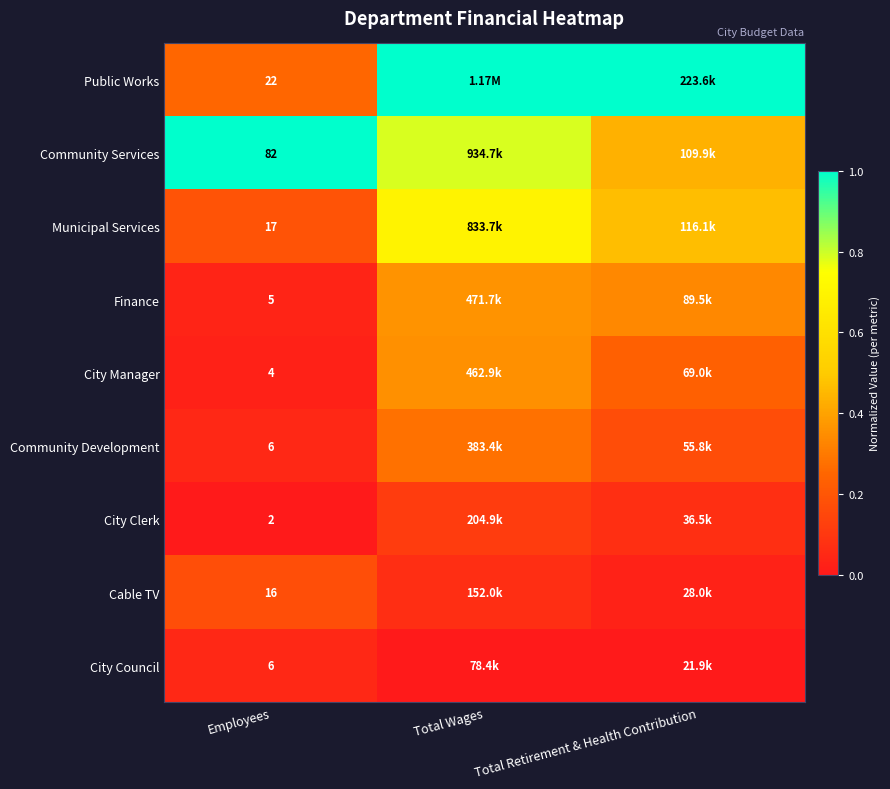

Is the value of City Council at Employees greater than the value of Cable TV at Employees?

No